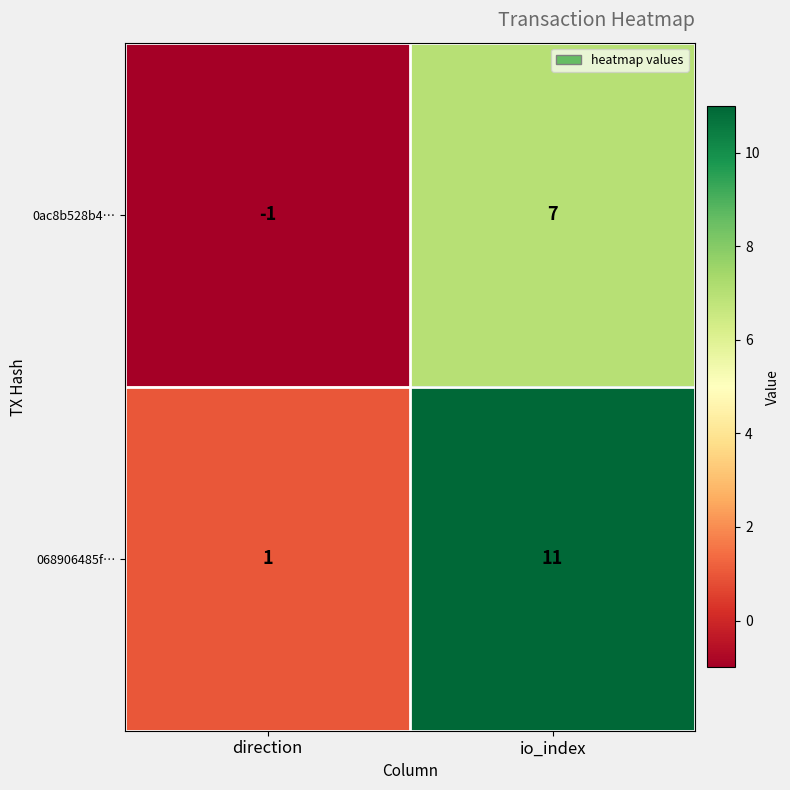

What is the difference between the maximum and minimum values in the 0ac8b528b4… series?

8